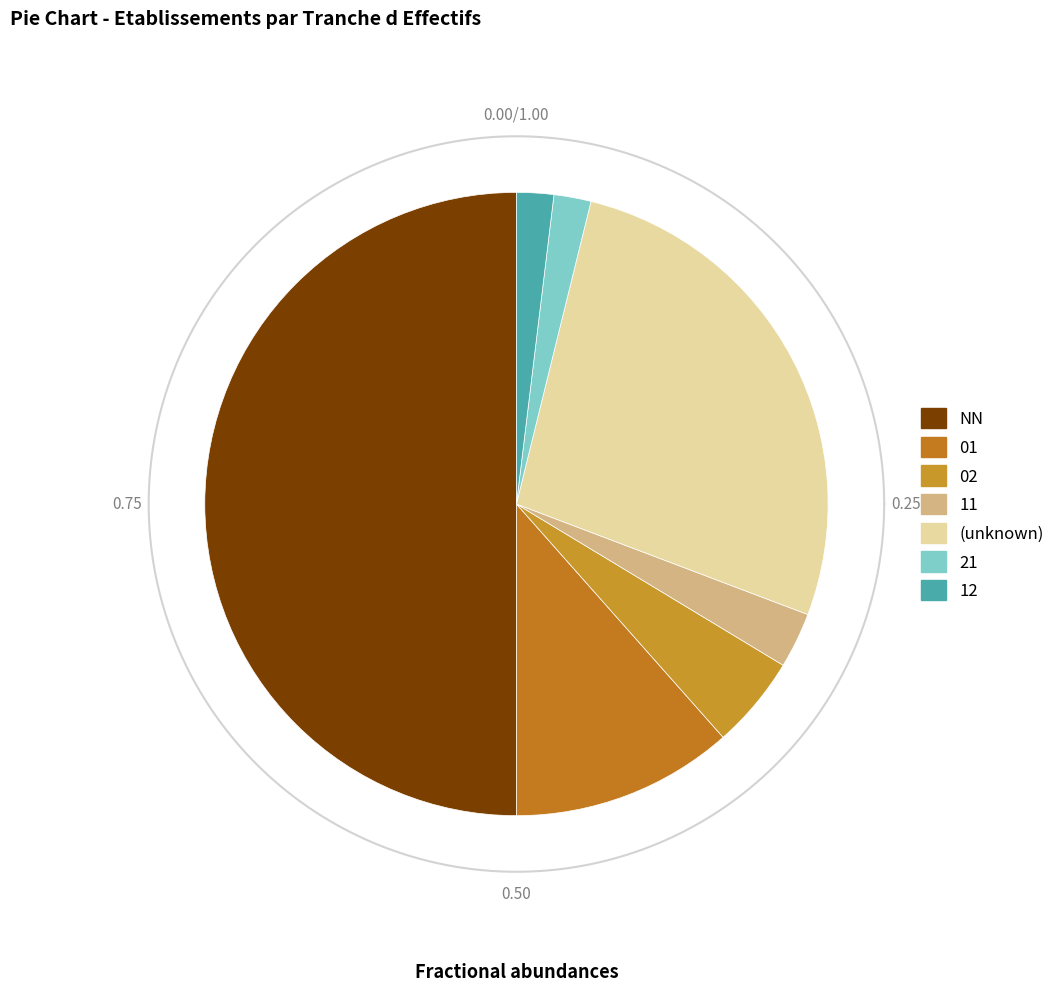

How many slices are in this pie chart?

7